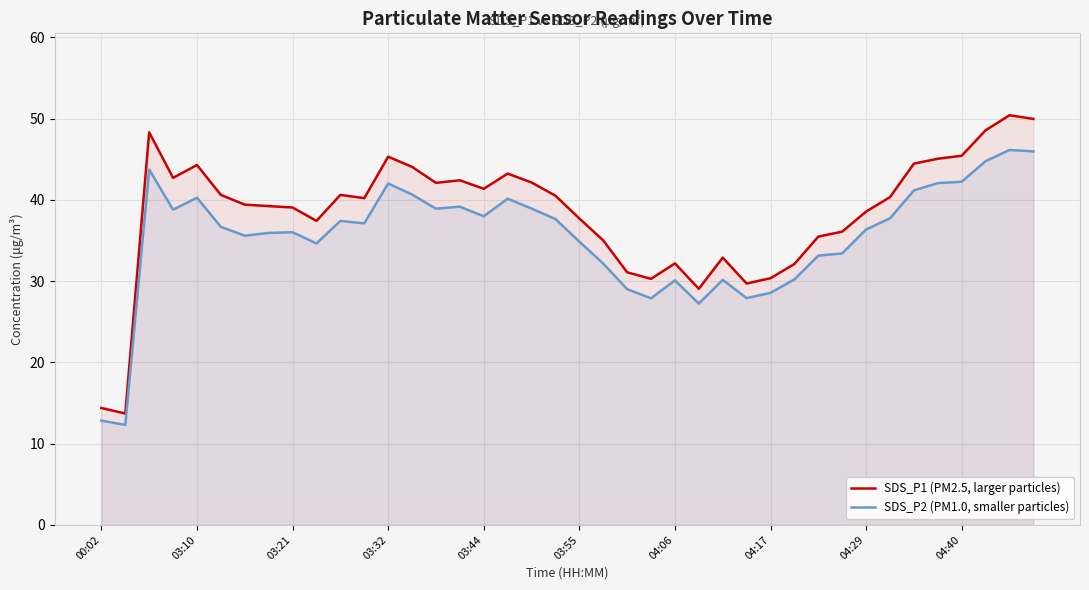

List the series in order of their overall mean, lowest first.

SDS_P2 (PM1.0, smaller particles), SDS_P1 (PM2.5, larger particles)